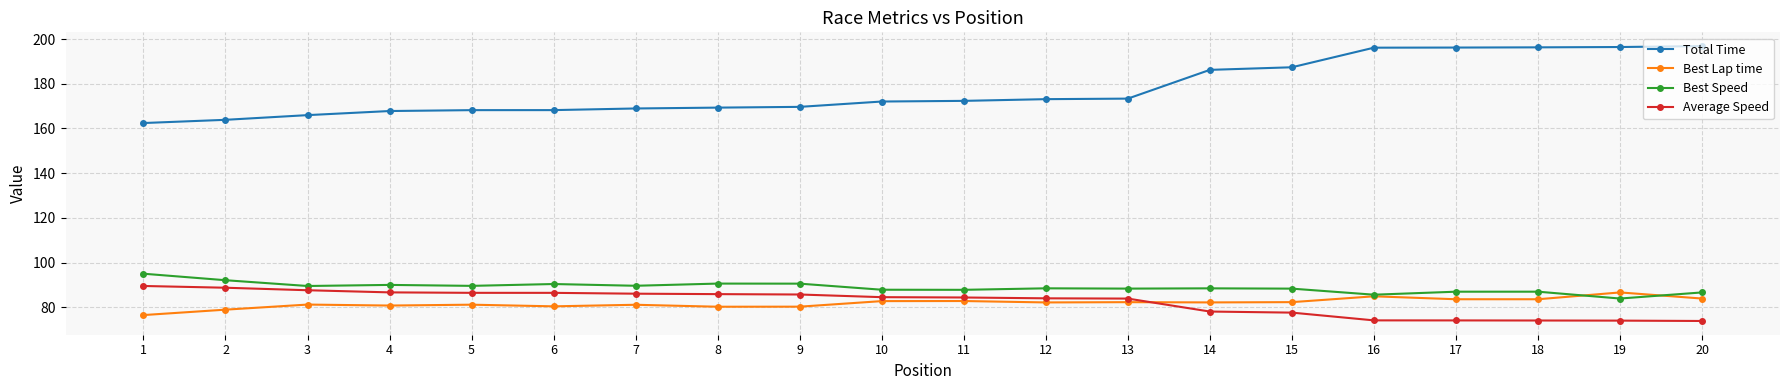

Which series has the largest range (max minus min)?

Total Time